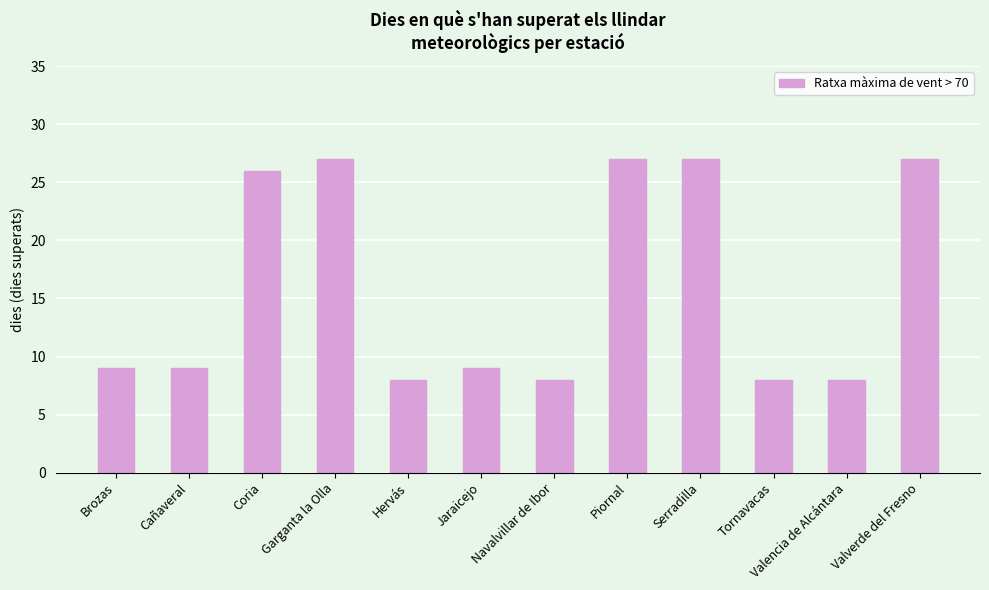

What is the change in value from Cañaveral to Valencia de Alcántara?

-1